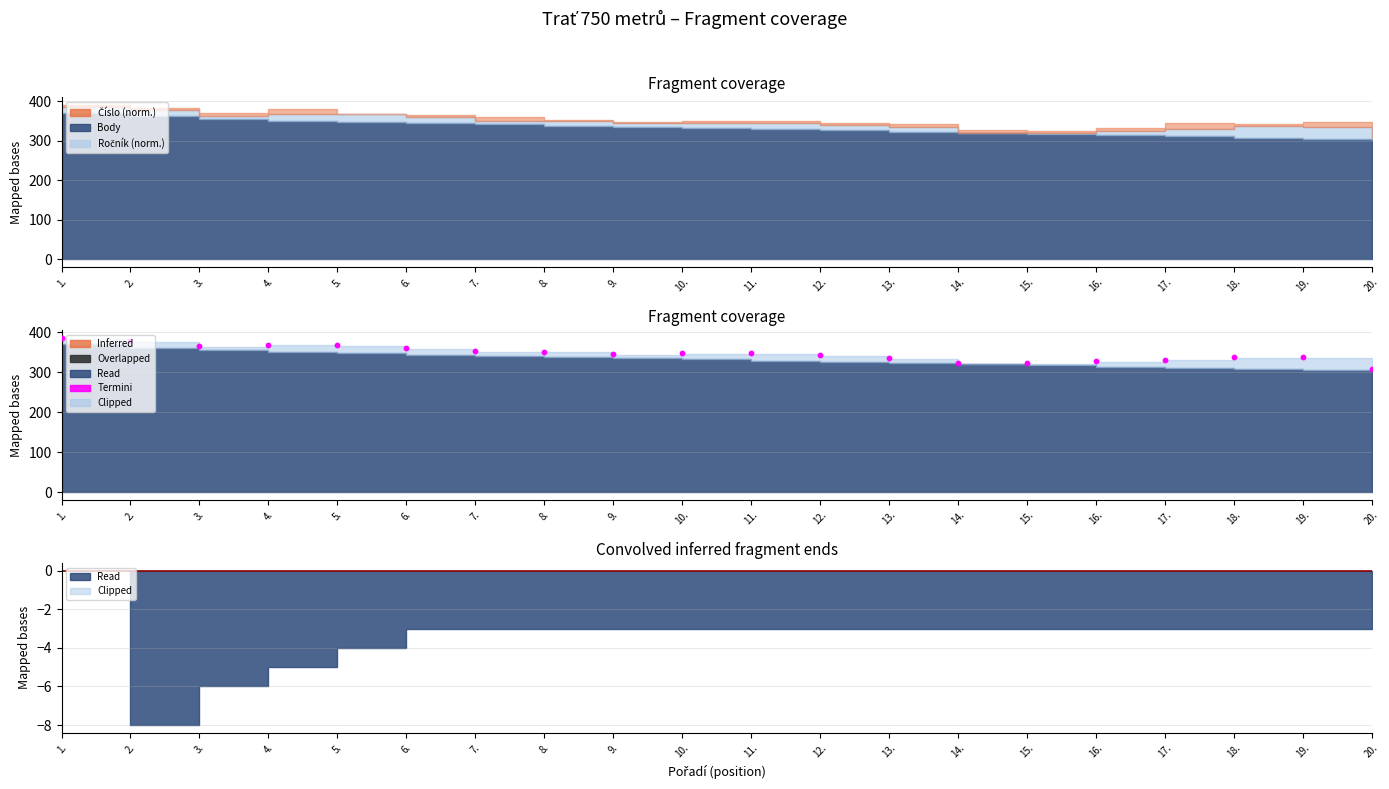

Approximately how many times larger is the value at 10. compared to 14.?

1.1